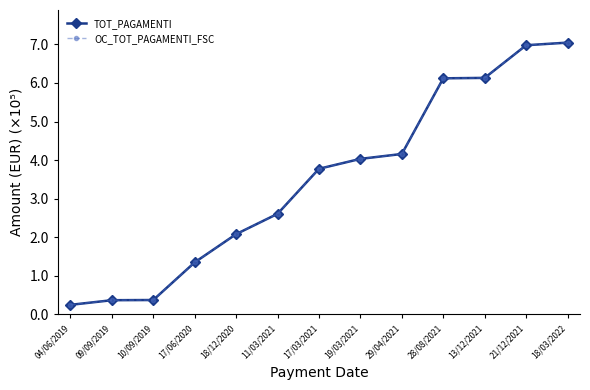

Where is TOT_PAGAMENTI nearest to the value 3?

11/03/2021